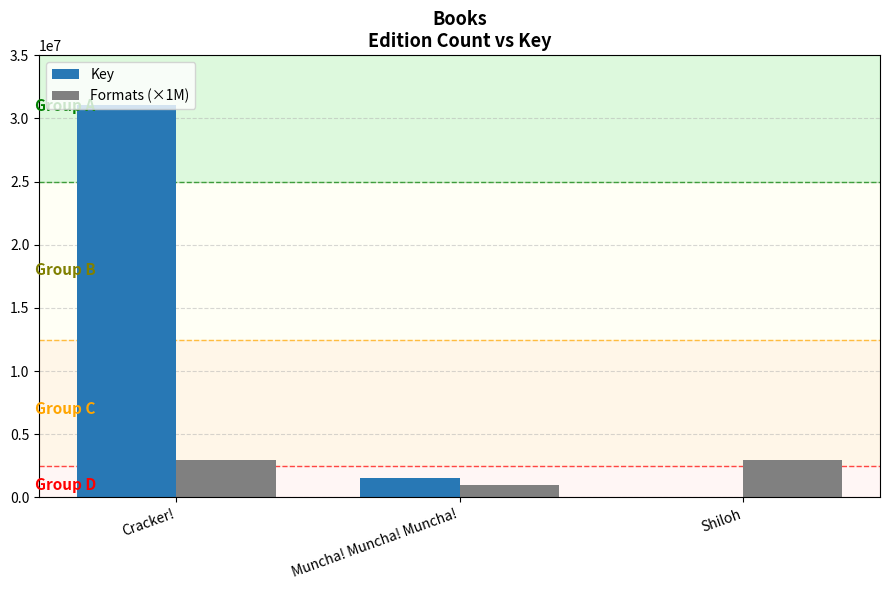

The value of Formats (×1M) at Shiloh is 949253. True or false?

False